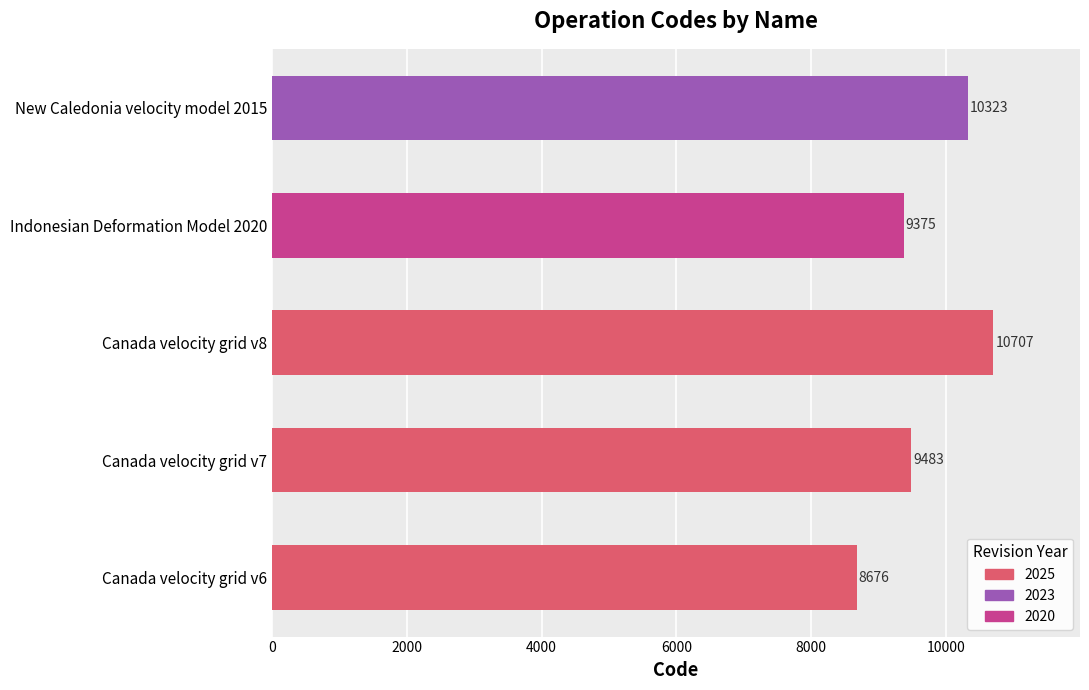

Which label corresponds to the smallest value in the chart?

Canada velocity grid v6